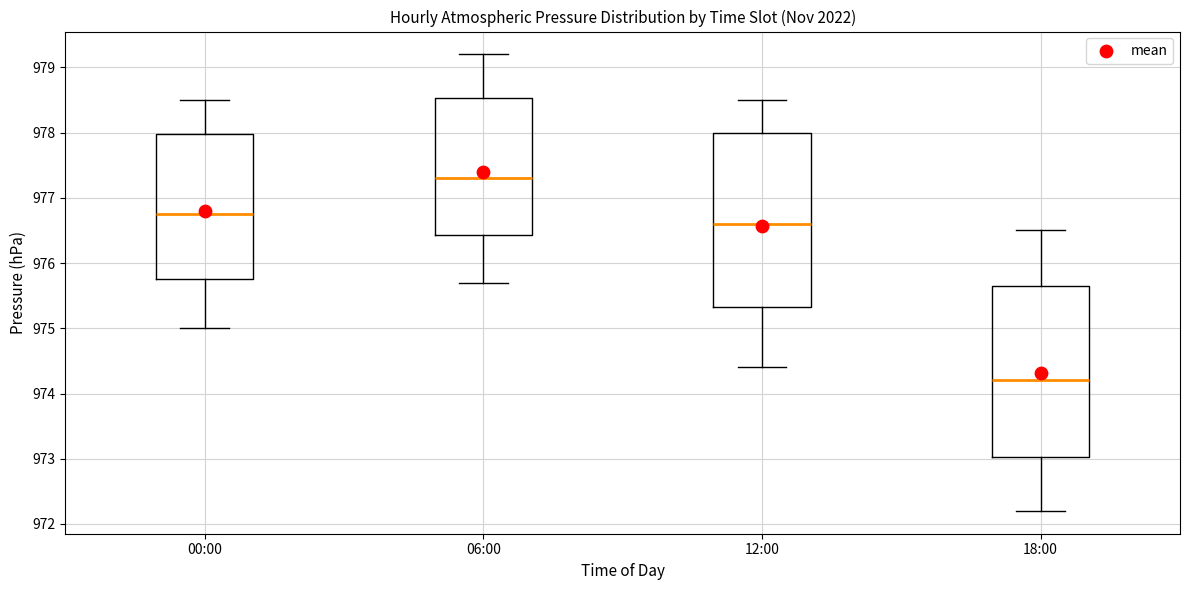

Reading left to right, transcribe this box plot: for each box, give where its median line is, the range the box spans, and where its two whiskers end, as read against the y-axis. The values are not printed on the chart, so give them approximately, as read against the axis.

00:00: median 976.8, box 975.8 to 978.0, whiskers 975.0 to 978.5
06:00: median 977.3, box 976.4 to 978.5, whiskers 975.7 to 979.2
12:00: median 976.6, box 975.3 to 978.0, whiskers 974.4 to 978.5
18:00: median 974.2, box 973.0 to 975.7, whiskers 972.2 to 976.5